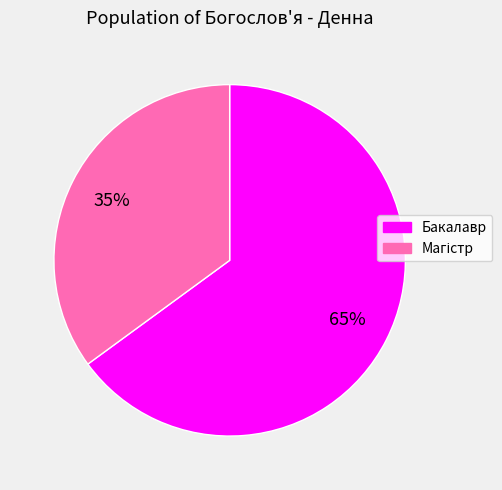

Is it true that Бакалавр is 65% of the pie?

True